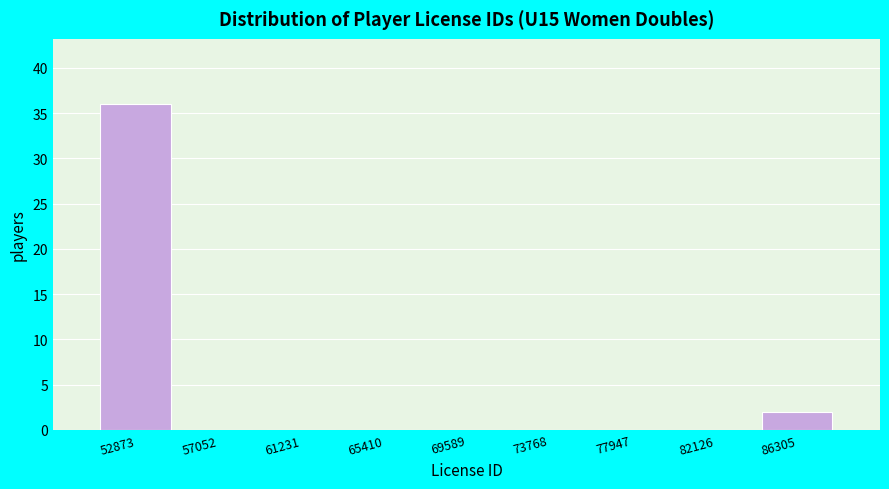

Reading left to right, extract all data points from this chart.

52873=36	57052=0	61231=0	65410=0	69589=0	73768=0	77947=0	82126=0	86305=2